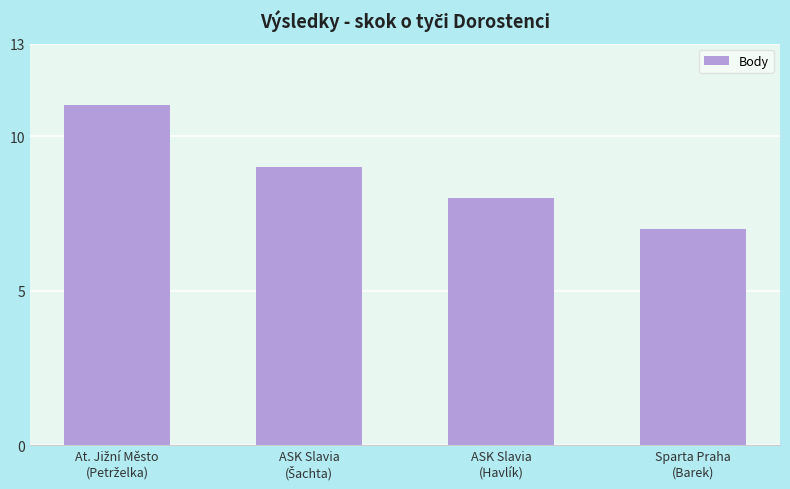

Approximately how many times larger is the value at ASK Slavia
(Havlík) compared to Sparta Praha
(Barek)?

1.1